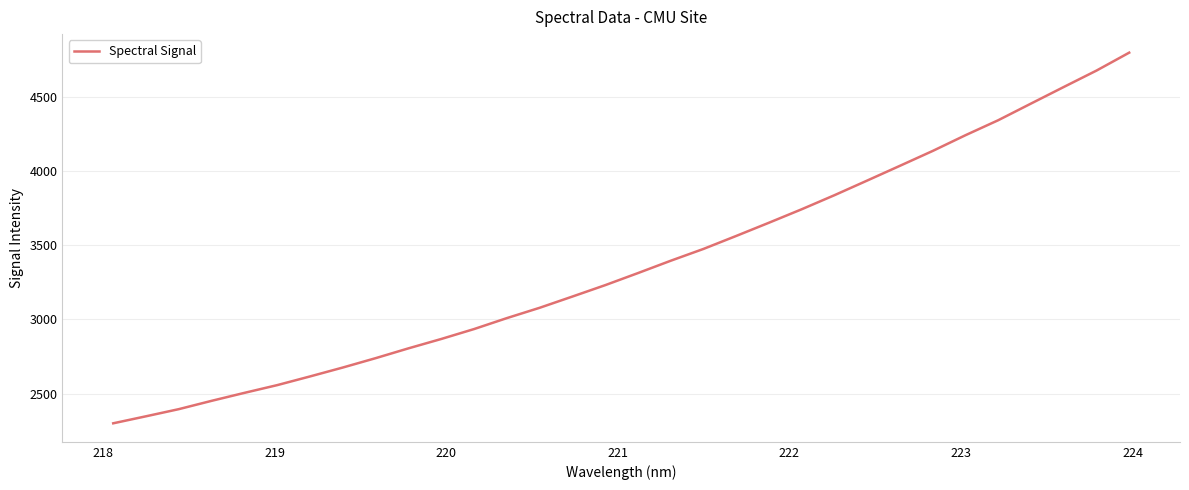

Count the number of categories in the chart.

32